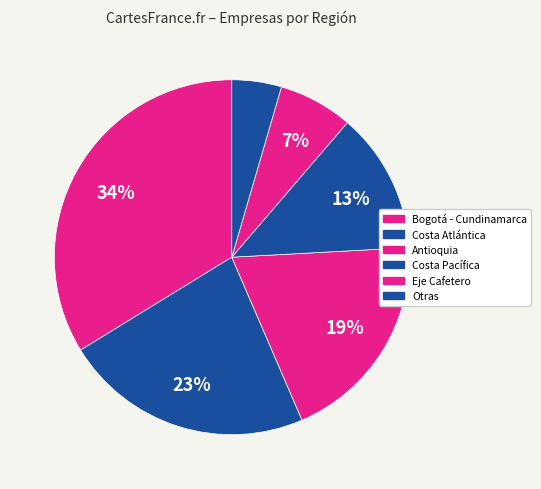

Count the number of slices in the pie.

6